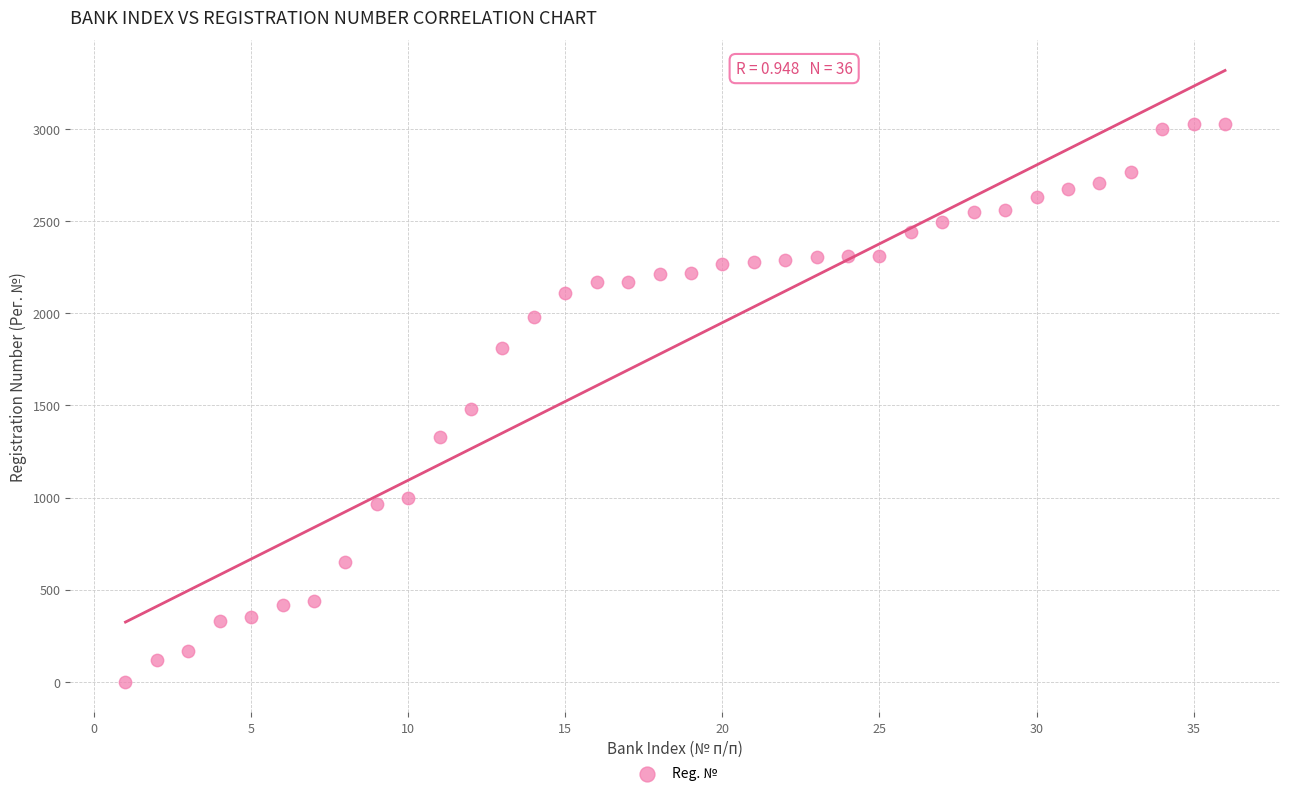

What is the range of Y values (max minus min)?

3026